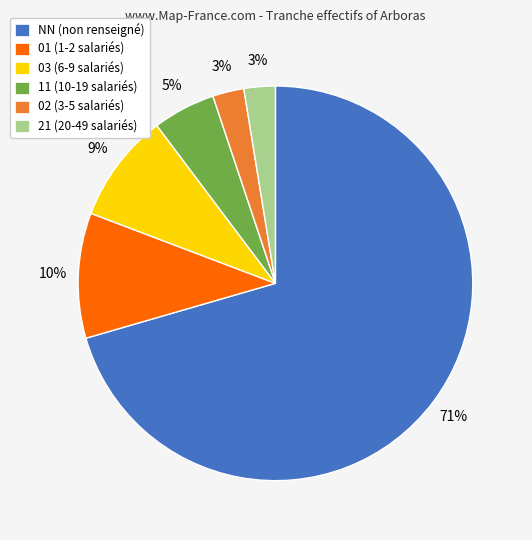

Does NN (non renseigné) account for over 50% of the chart?

Yes